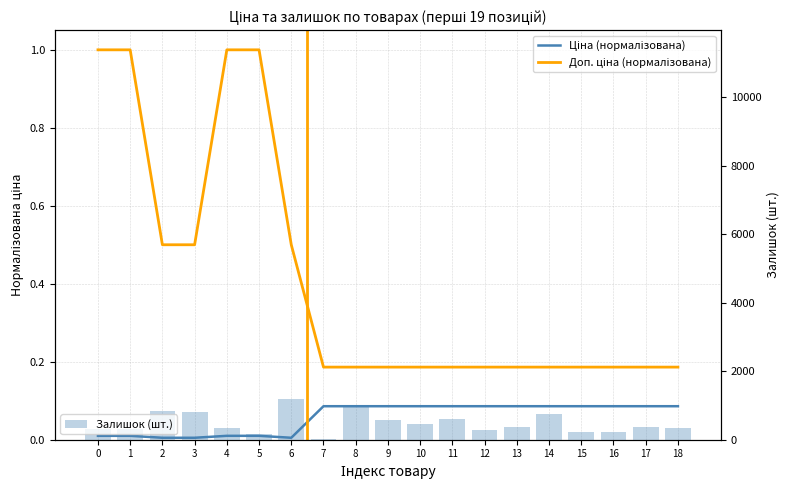

Reading right to left, transcribe all the data shown in this chart.

Ціна (нормалізована): 18=0.1	17=0.1	16=0.1	15=0.1	14=0.1	13=0.1	12=0.1	11=0.1	10=0.1	9=0.1	8=0.1	7=0.1	6=0.0	5=0.0	4=0.0	3=0.0	2=0.0	1=0.0	0=0.0
Доп. ціна (нормалізована): 18=0.2	17=0.2	16=0.2	15=0.2	14=0.2	13=0.2	12=0.2	11=0.2	10=0.2	9=0.2	8=0.2	7=0.2	6=0.5	5=1.0	4=1.0	3=0.5	2=0.5	1=1.0	0=1.0
Залишок (шт.): 18=352.0	17=373.0	16=236.0	15=228.0	14=765.0	13=363.0	12=277.0	11=616.0	10=460.0	9=562.0	8=957.0	7=20.0	6=1195.0	5=173.0	4=344.0	3=798.0	2=830.0	1=300.0	0=300.0